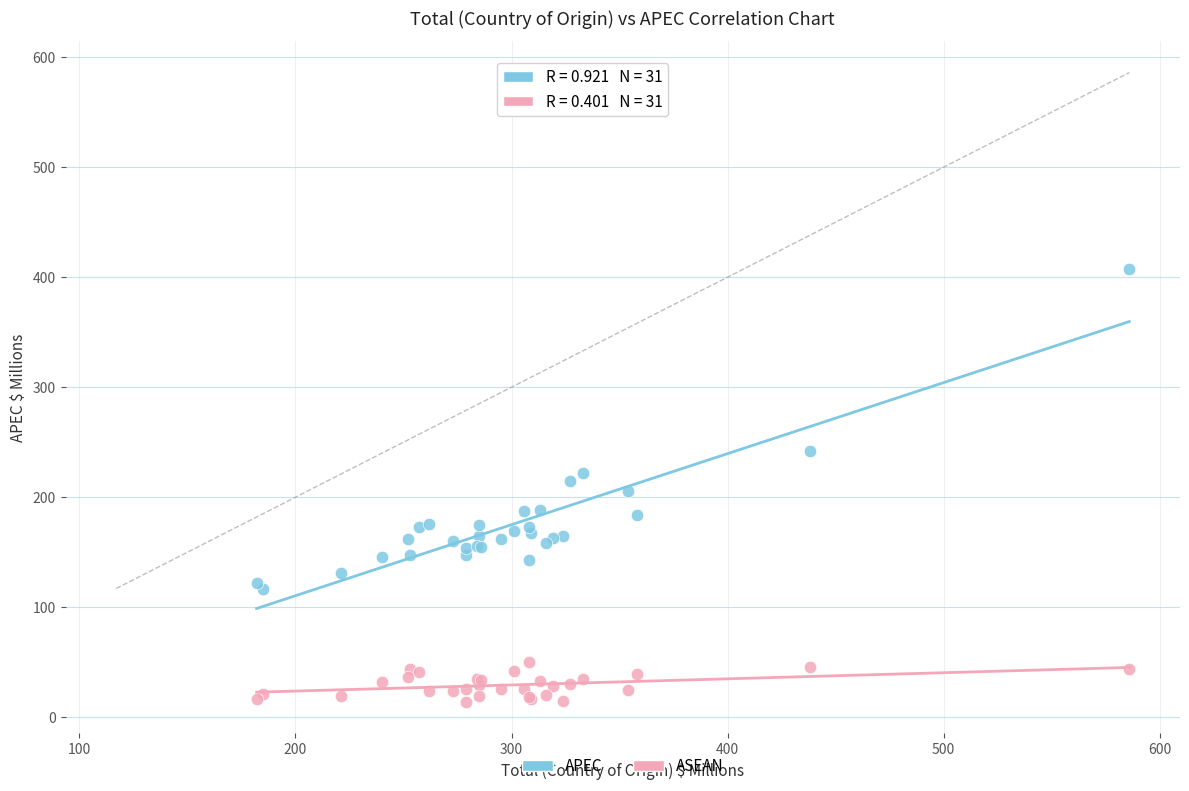

Which series reaches the minimum Y coordinate?

ASEAN